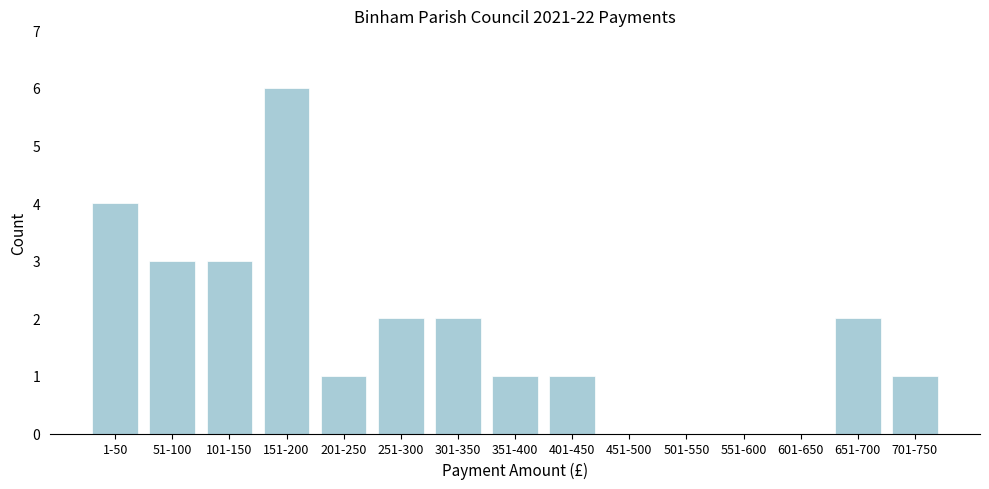

Reading left to right, transcribe all the data shown in this chart.

1-50=4	51-100=3	101-150=3	151-200=6	201-250=1	251-300=2	301-350=2	351-400=1	401-450=1	451-500=0	501-550=0	551-600=0	601-650=0	651-700=2	701-750=1